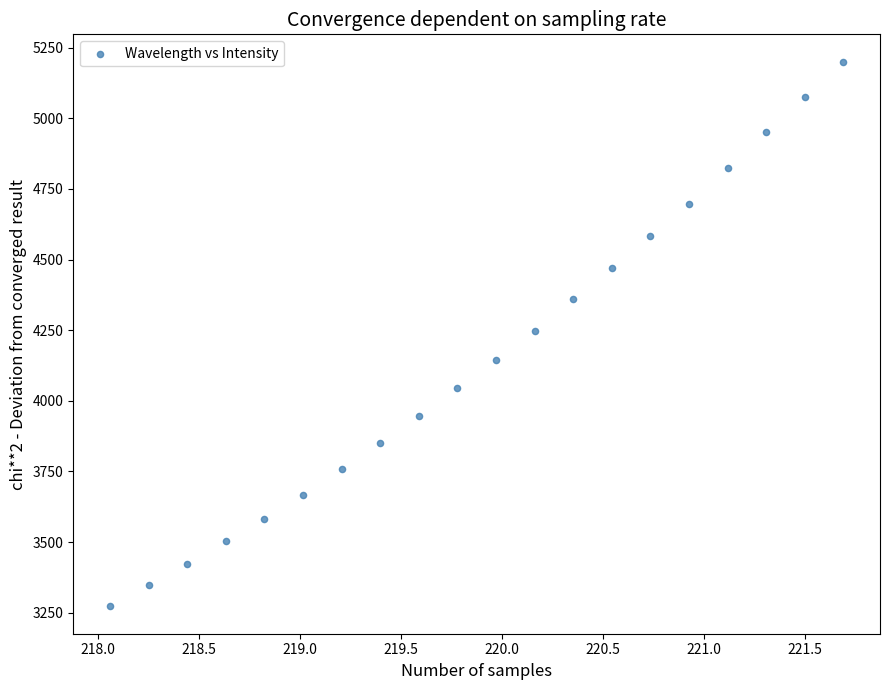

What is the range of X values (max minus min)?

3.6